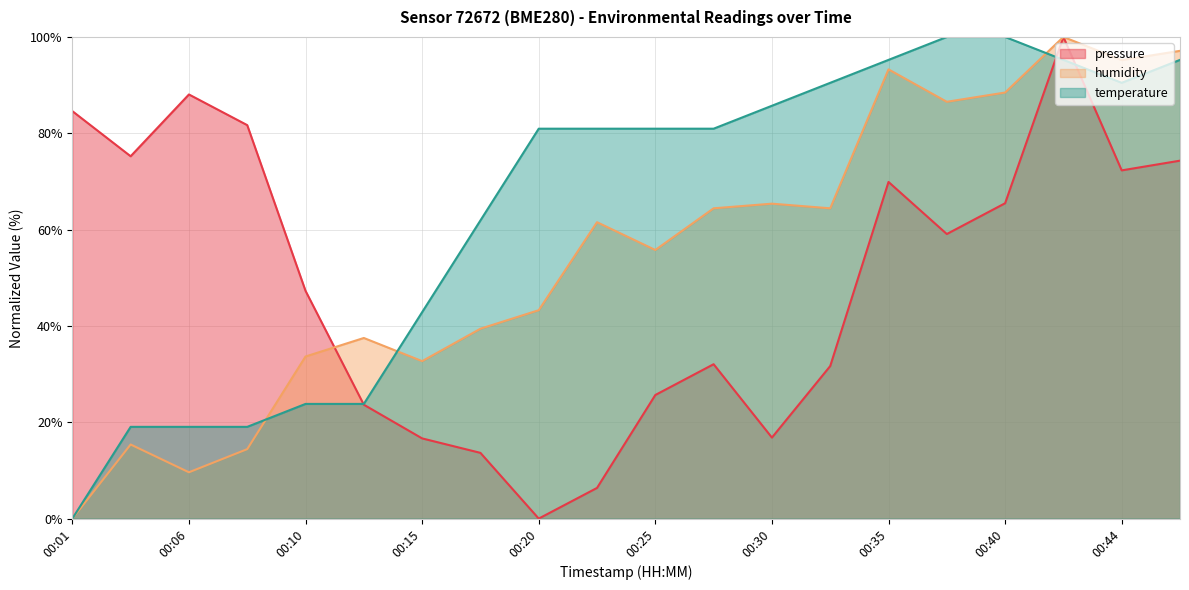

At which label does temperature reach its peak?

00:37